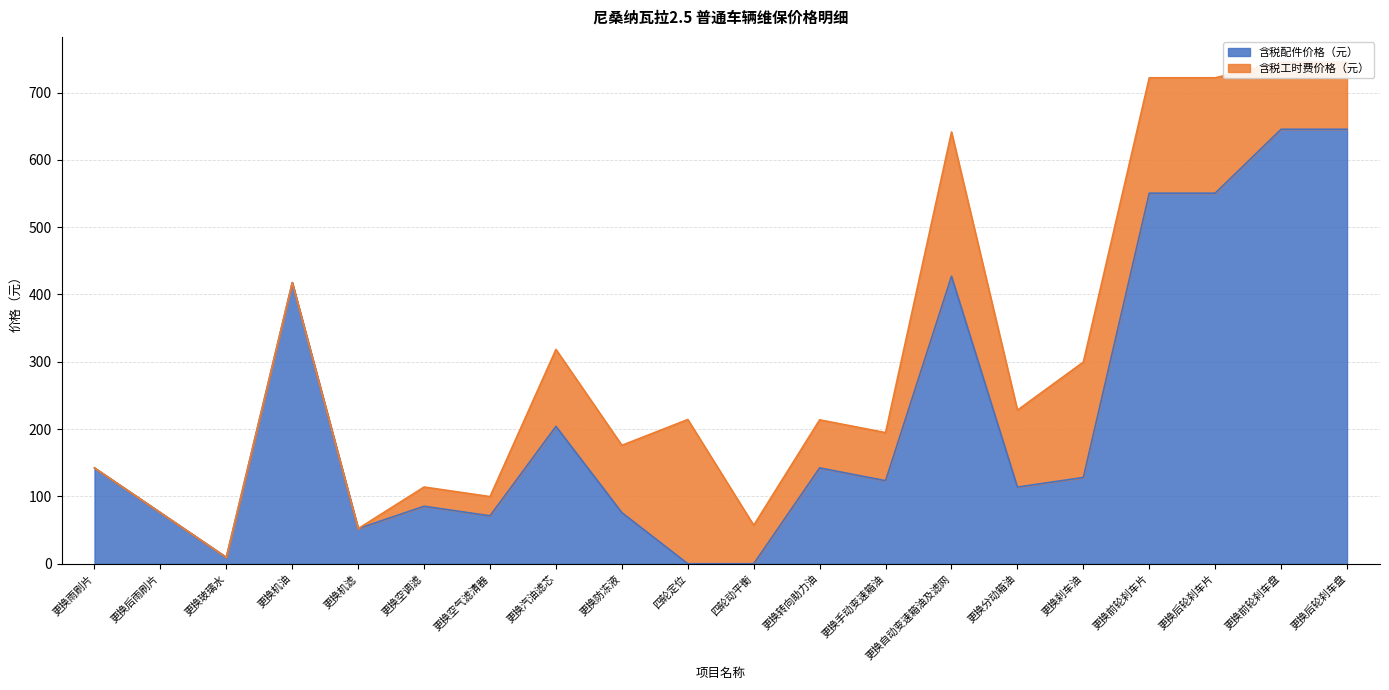

What is the difference between the maximum and minimum values?

645.4